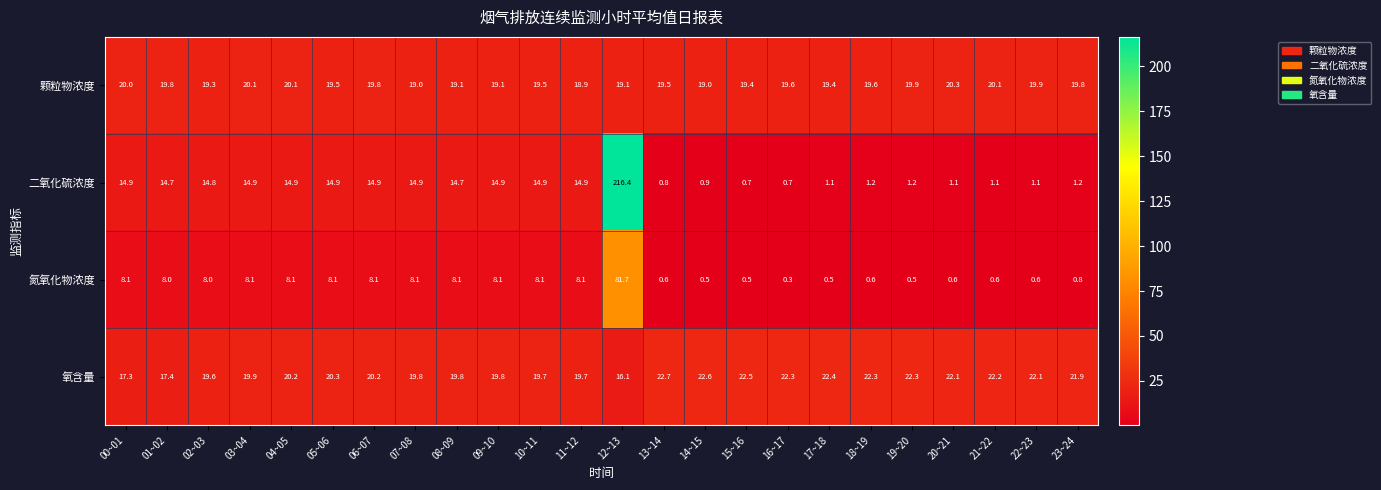

How many categories are shown in the chart?

24